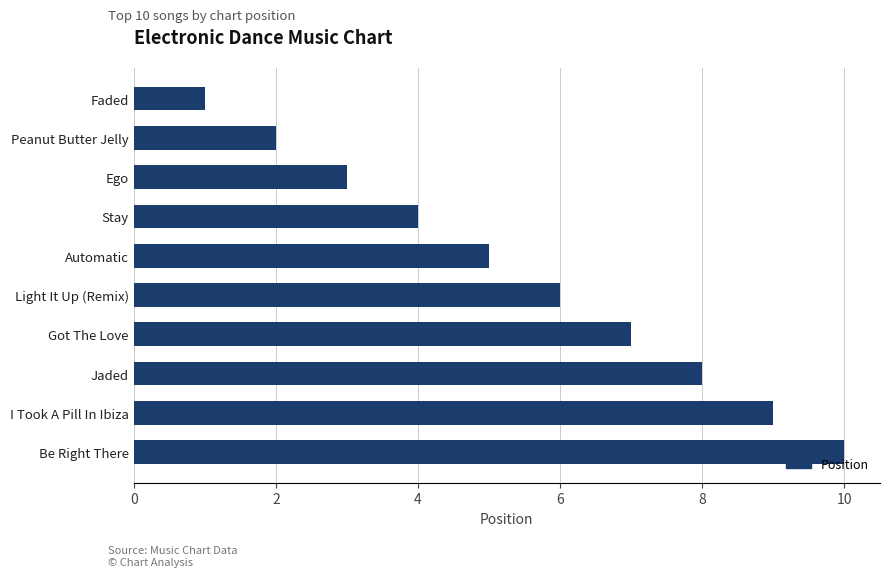

Reading bottom to top, list all the values displayed in this chart.

Be Right There=10	I Took A Pill In Ibiza=9	Jaded=8	Got The Love=7	Light It Up (Remix)=6	Automatic=5	Stay=4	Ego=3	Peanut Butter Jelly=2	Faded=1